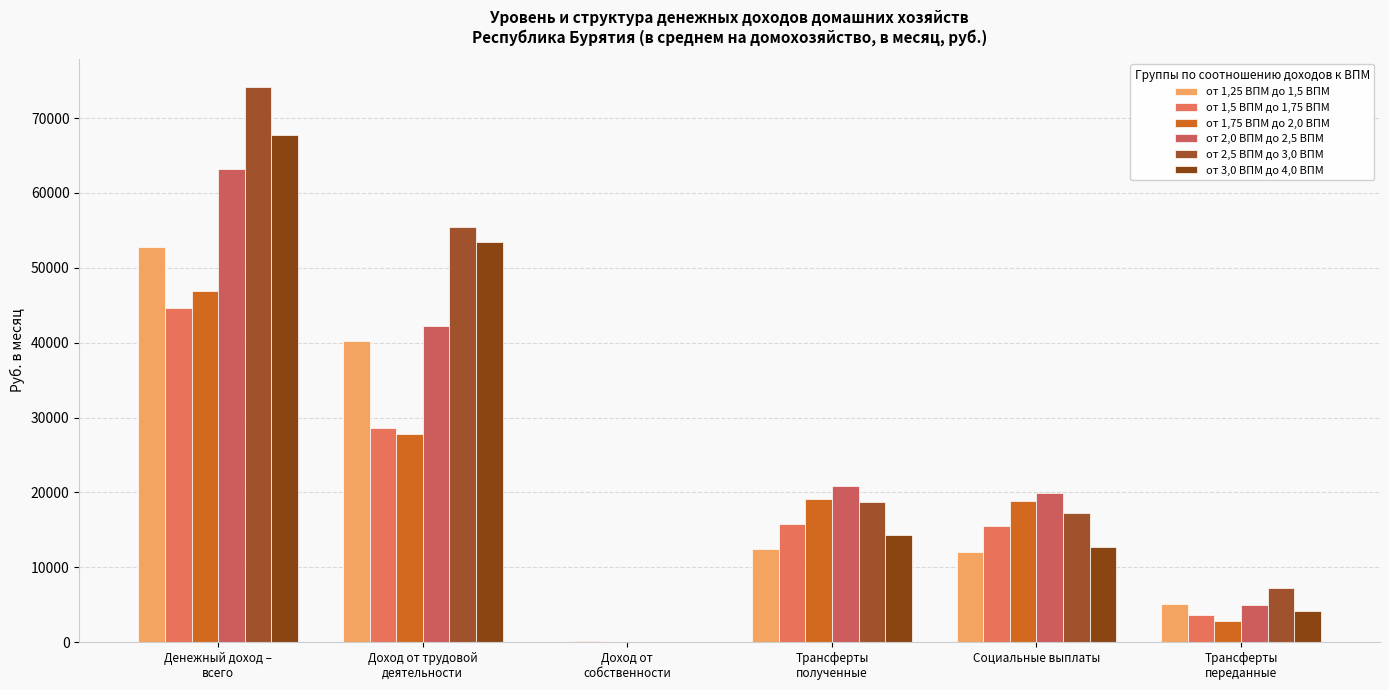

Are the bars horizontal?

No